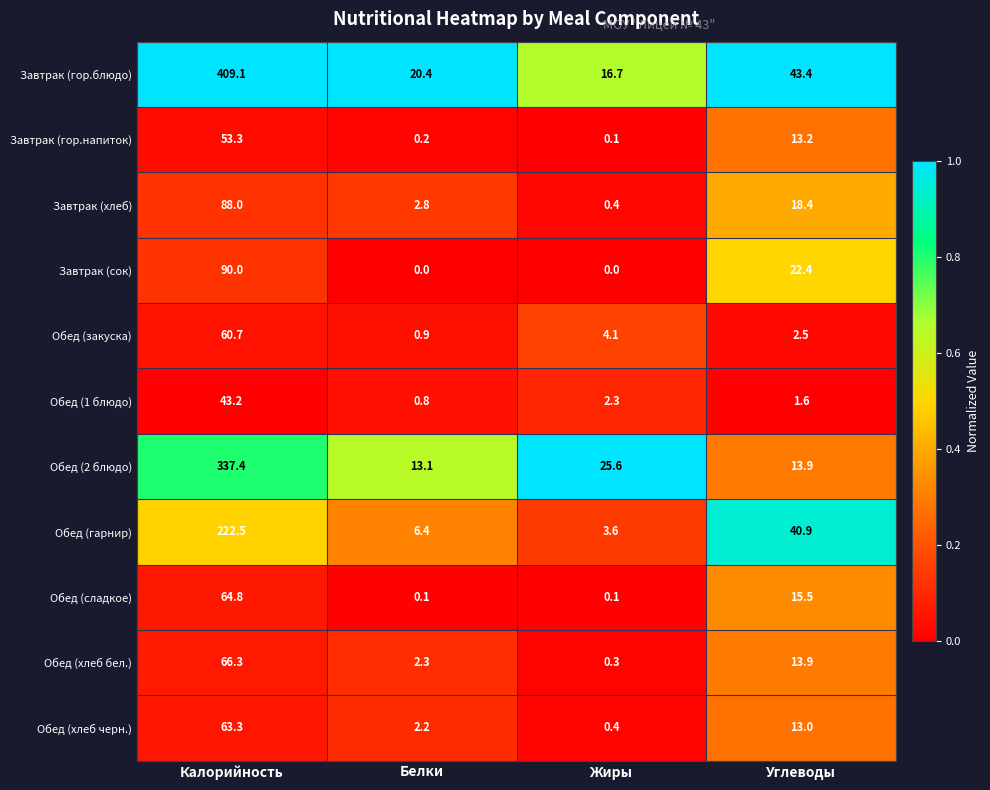

What is the sum of all Обед (сладкое) values?

80.5